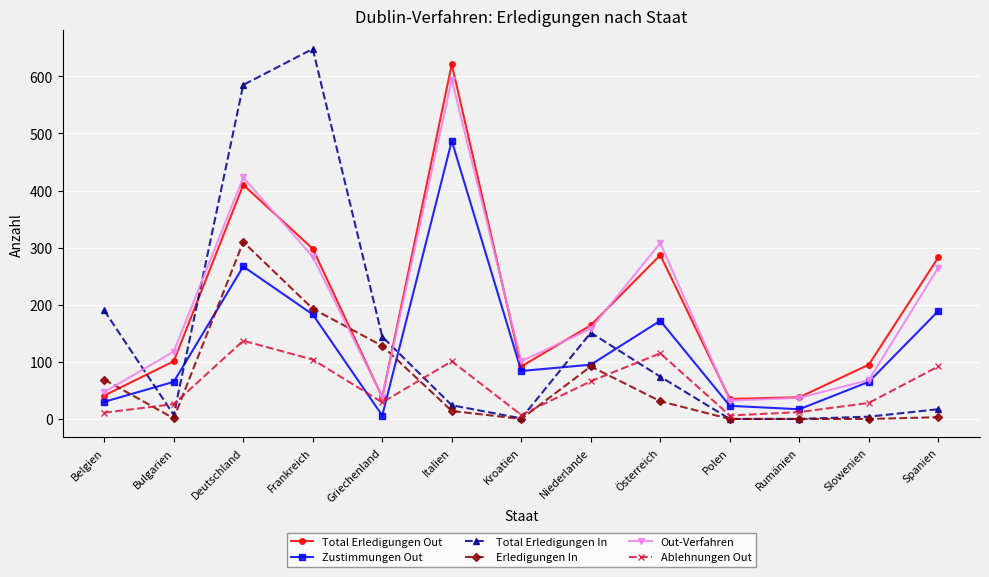

At which label is Out-Verfahren closest to 313?

Österreich